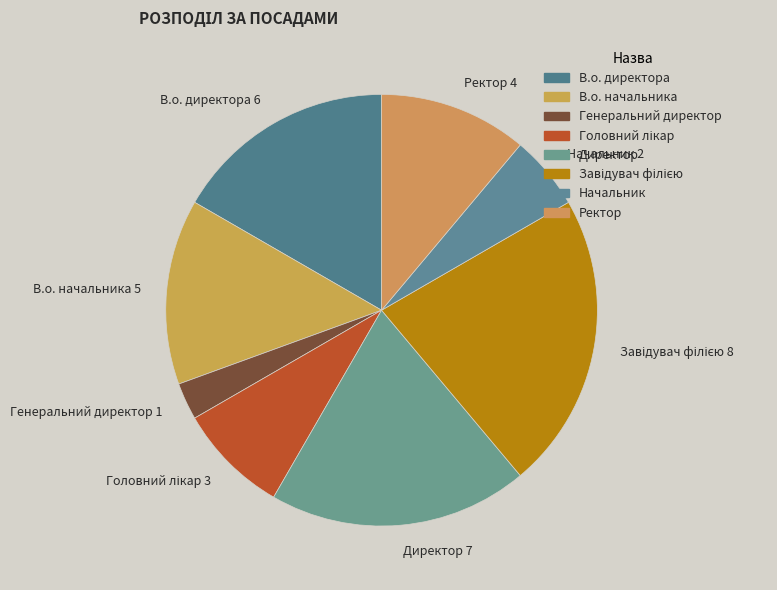

Do Генеральний директор 1 and Ректор 4 together represent more than half of the pie?

No